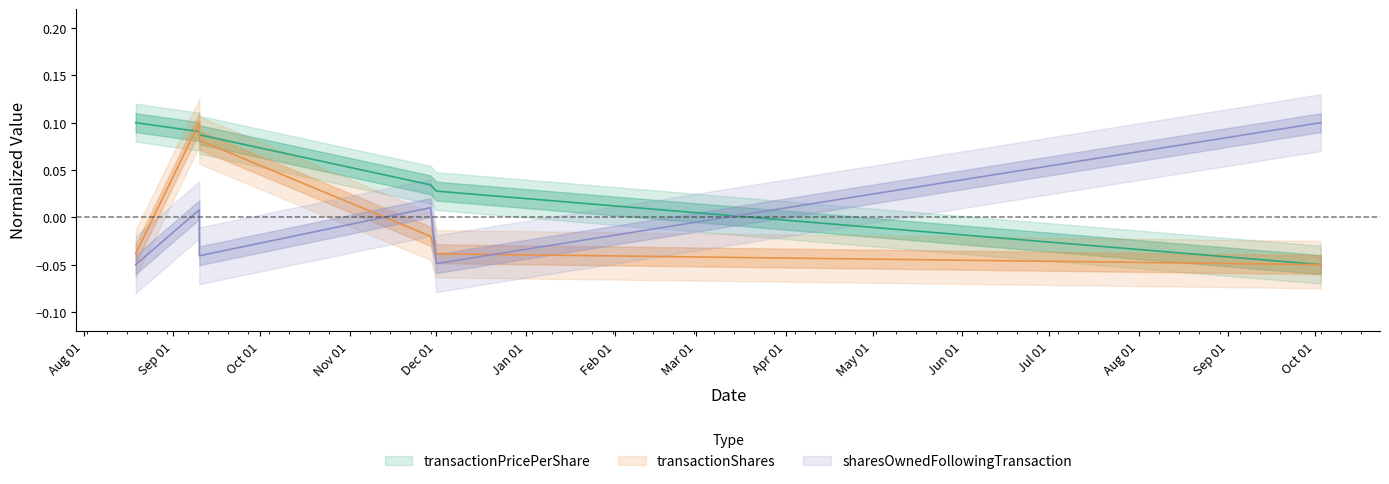

Where is sharesOwnedFollowingTransaction nearest to the value 0?

2021-09-10